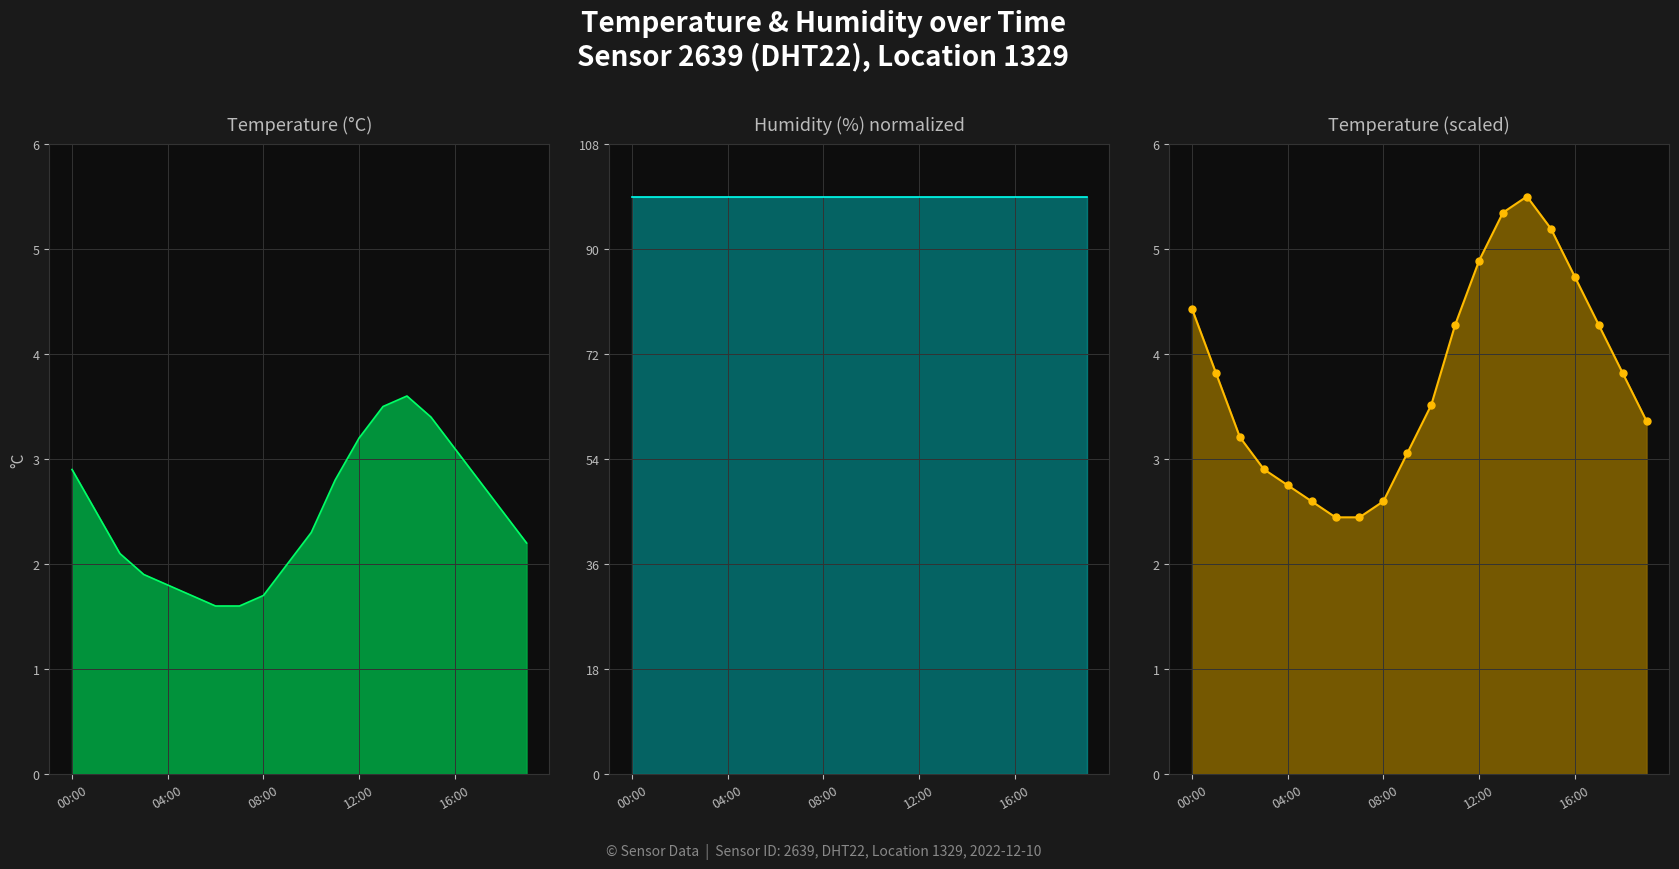

What is the label of the 11th point from the right?

9